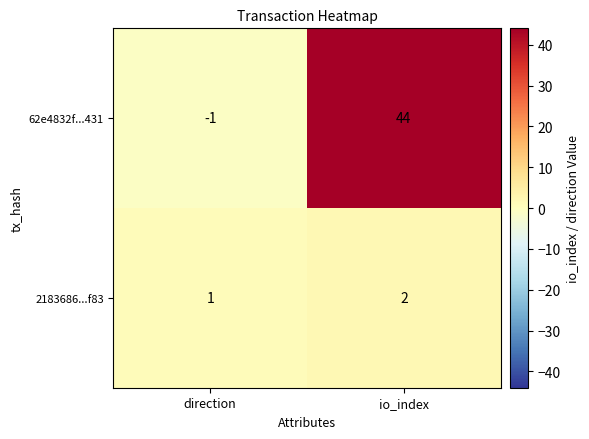

At which label is 2183686...f83 closest to 1?

direction